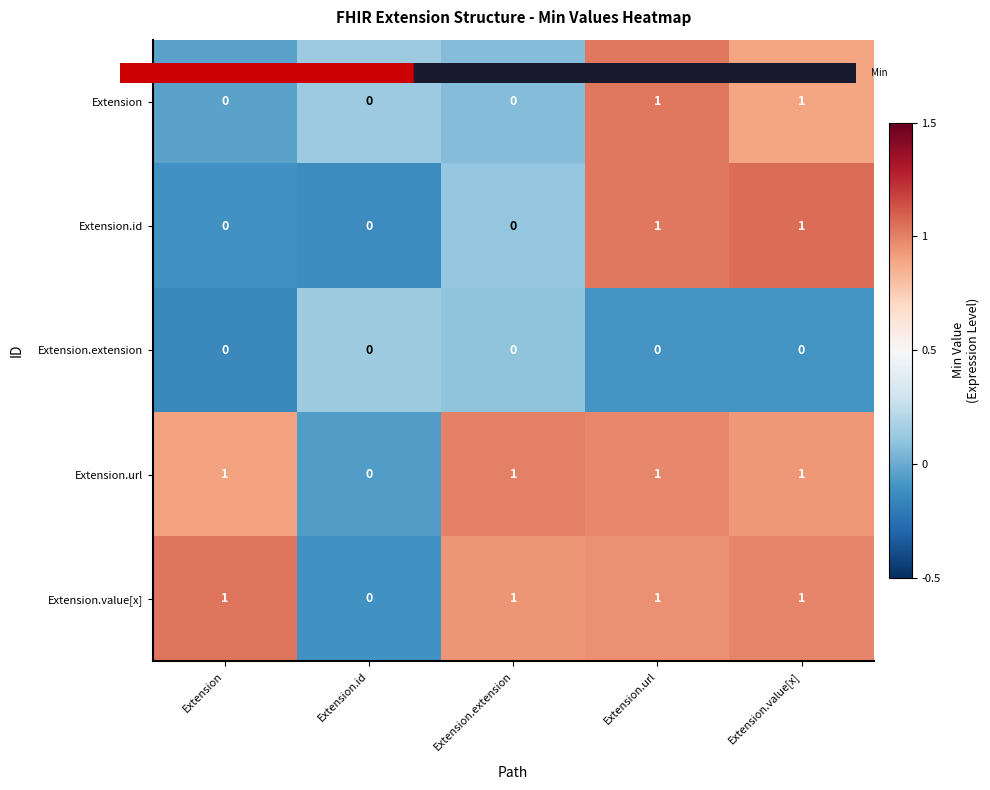

How many values in the Extension.value[x] series are below 1?

1